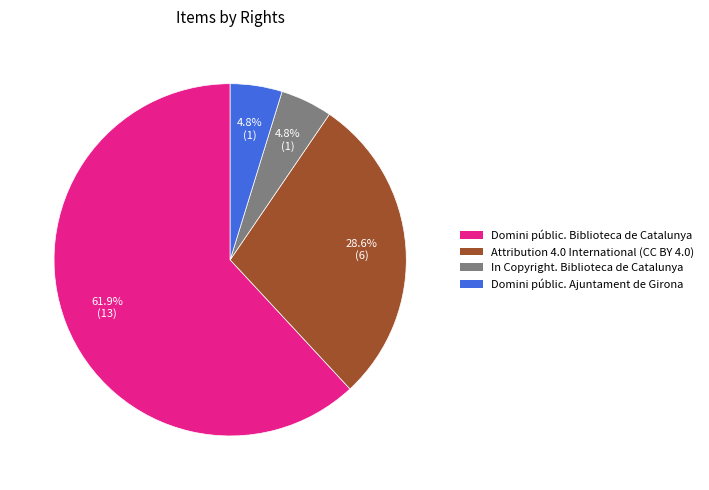

What percentage is the Domini públic. Biblioteca de Catalunya slice, to the nearest percent?

62%